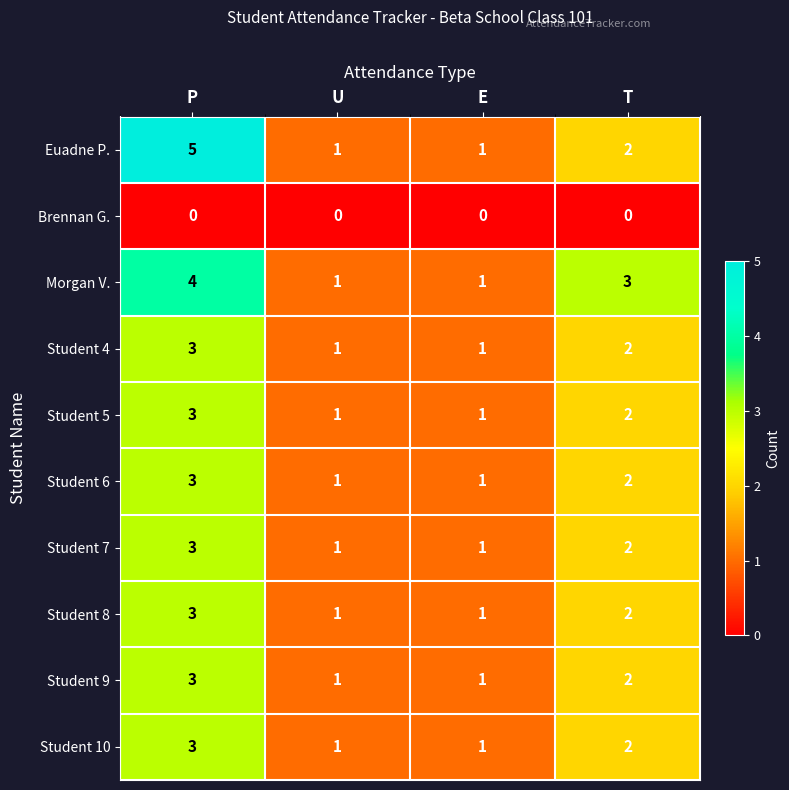

How many distinct data groups are displayed?

10